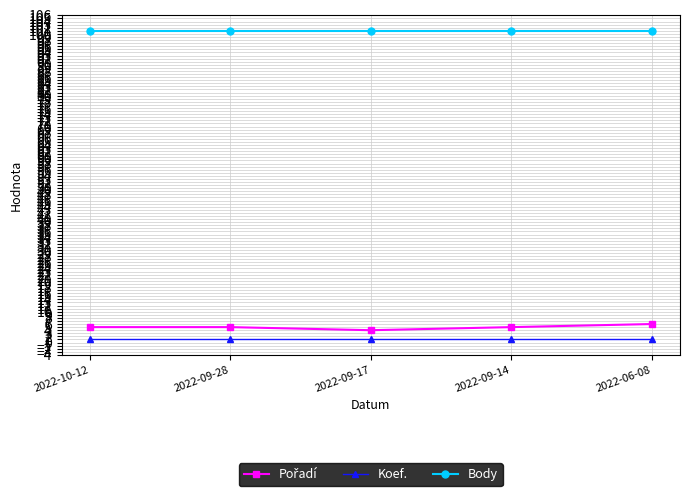

What is the label of the 1st point from the left?

2022-10-12